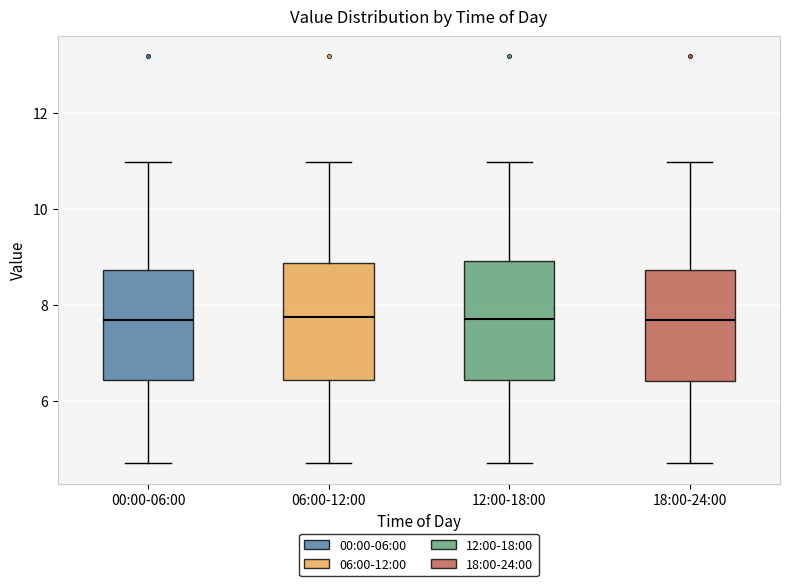

Reading left to right, read every box against the y-axis: the position of its median line, the range the box covers, and the ends of its whiskers. The values are not printed on the chart, so give them approximately, as read against the axis.

00:00-06:00: median 7.6, box 6.4 to 8.8, whiskers 4.8 to 11.0
06:00-12:00: median 7.8, box 6.4 to 8.8, whiskers 4.8 to 11.0
12:00-18:00: median 7.8, box 6.4 to 9.0, whiskers 4.8 to 11.0
18:00-24:00: median 7.6, box 6.4 to 8.8, whiskers 4.8 to 11.0